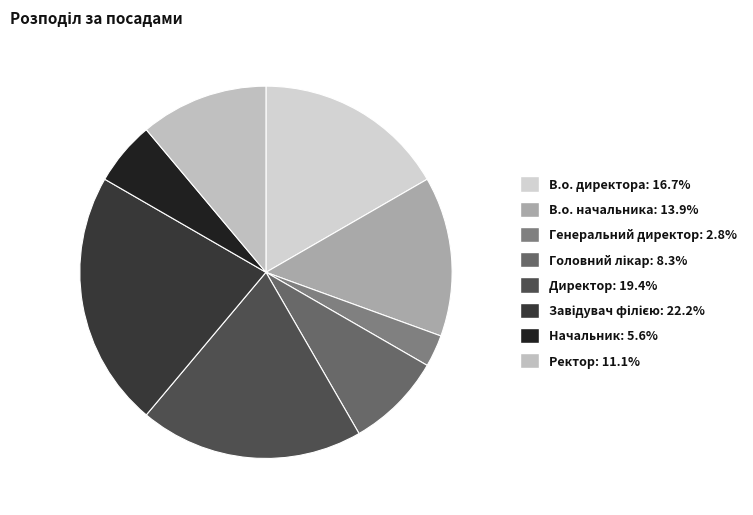

How many slices are in this pie chart?

8